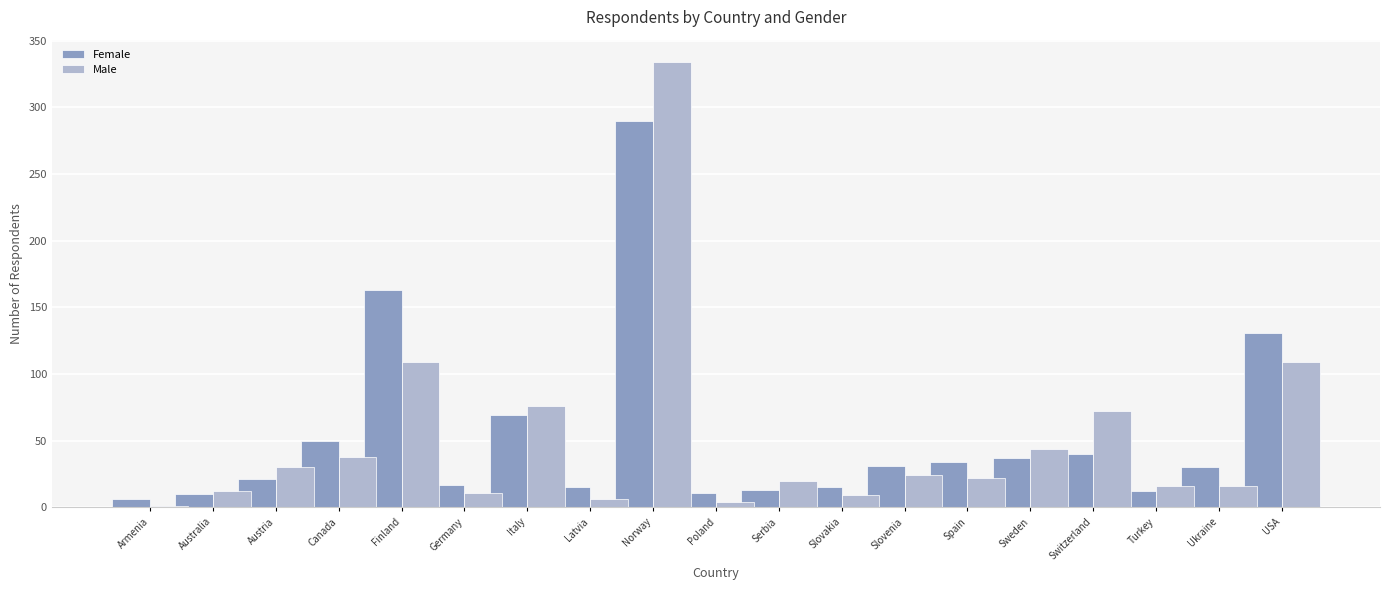

True or false: Female has a value of 50 at Canada.

True